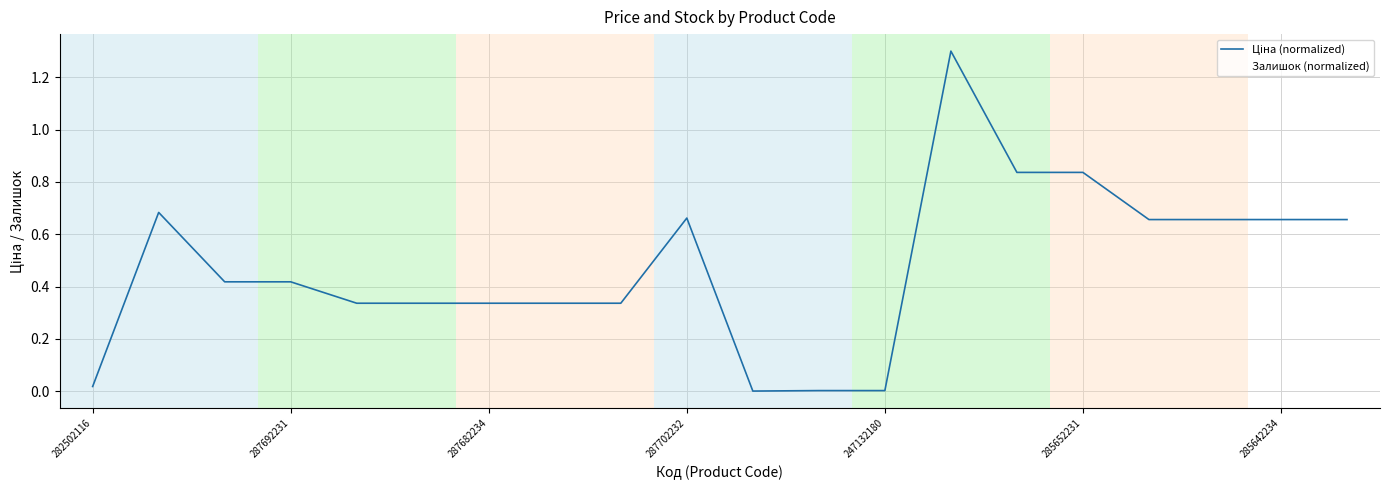

At which label does Залишок (normalized) reach its minimum?

287692231